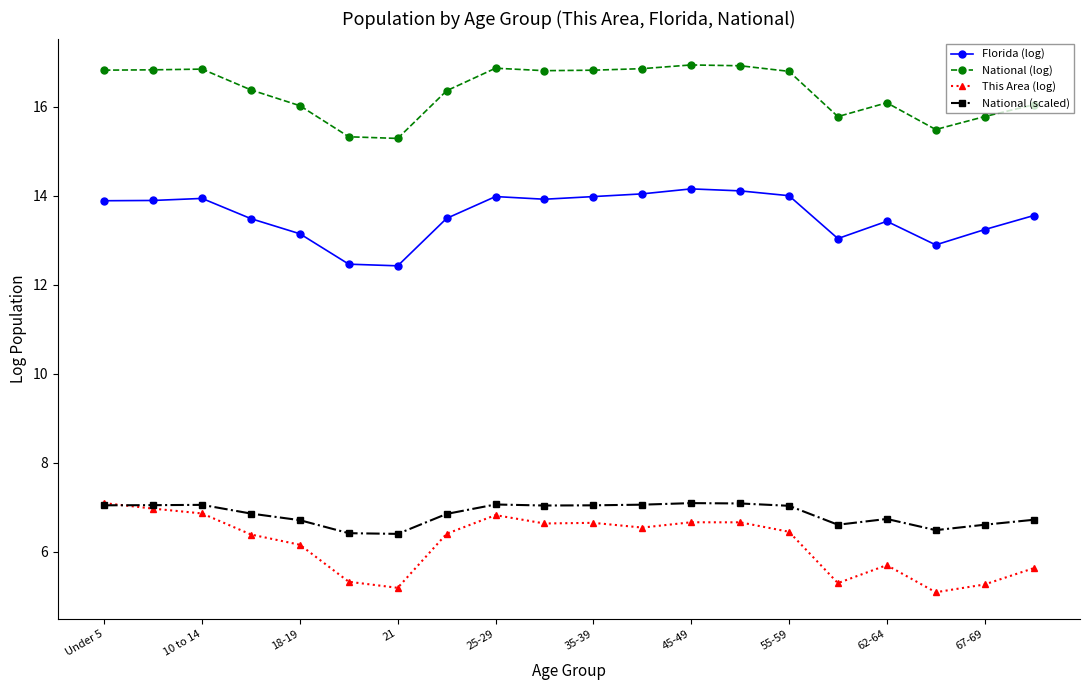

Which series has the largest total across all categories?

National (log)